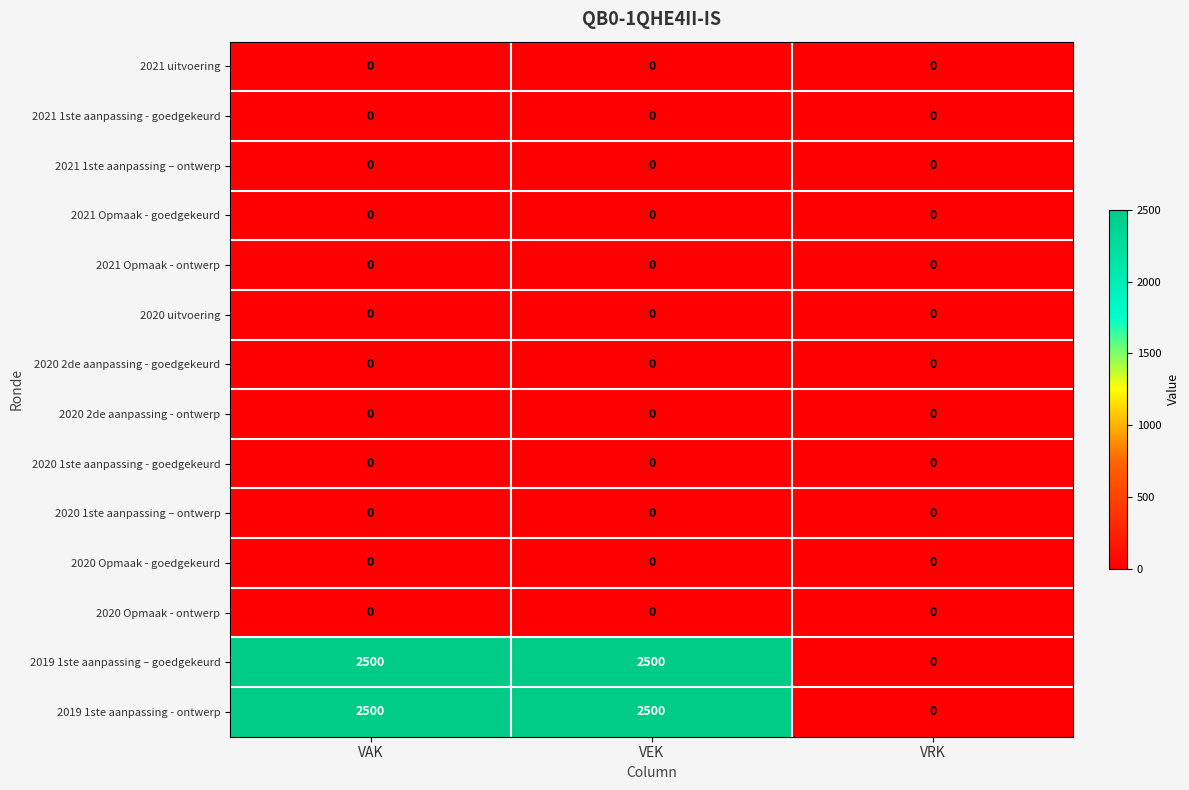

What is the total value across all series at VAK?

5000